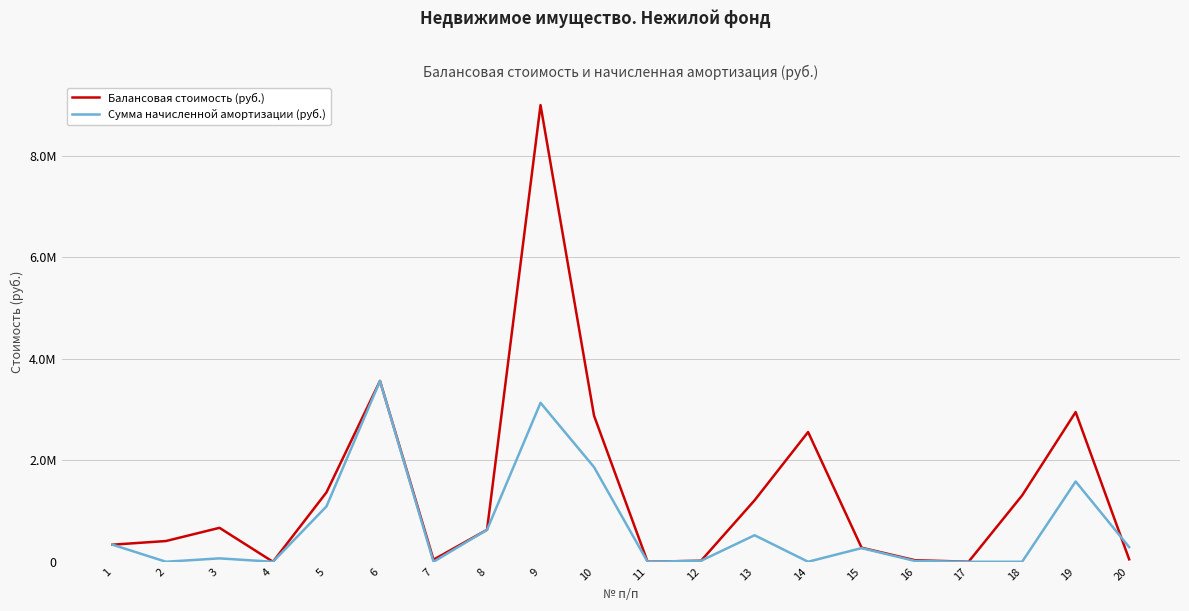

Is it true that Сумма начисленной амортизации (руб.) equals 20111.0 at 12?

True